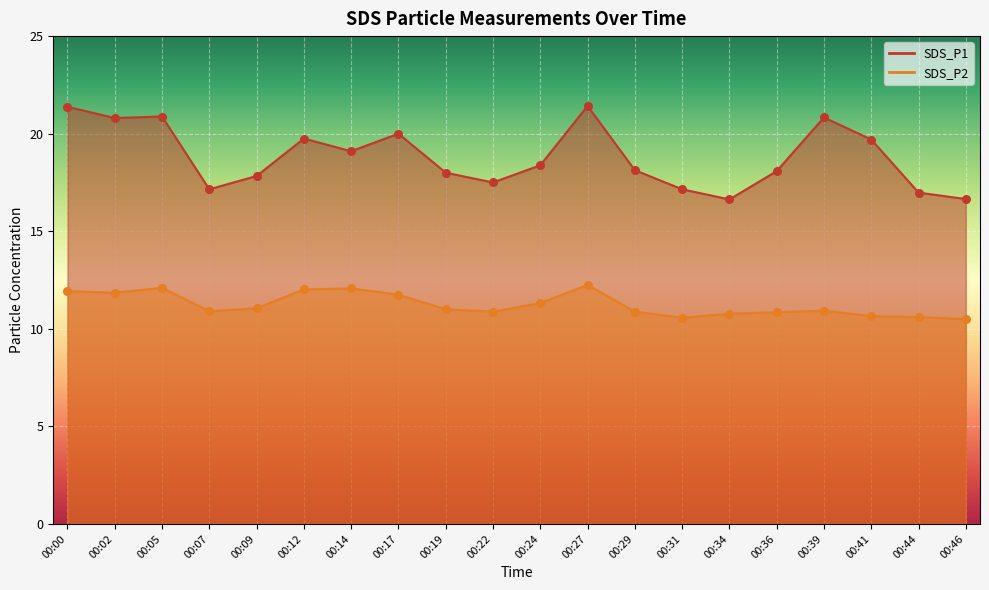

Which series has the largest Y range (max minus min)?

SDS_P1